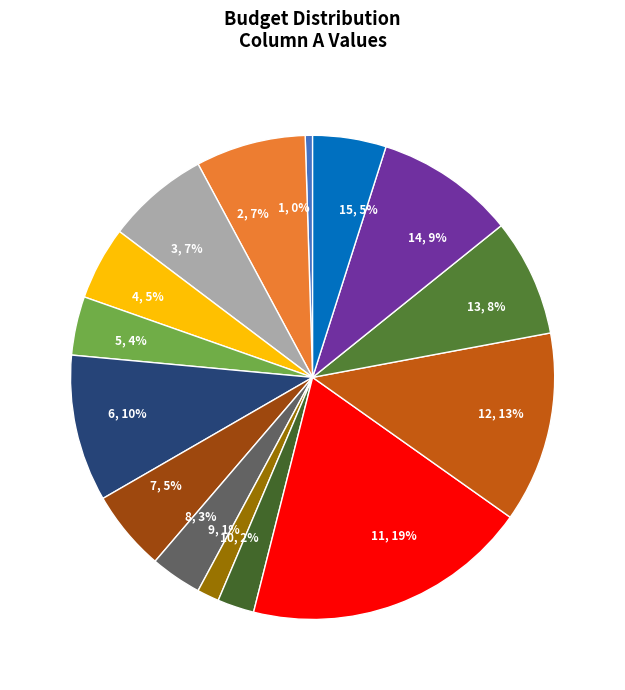

To the nearest percent, what percentage of the pie is 4, 5%?

5%